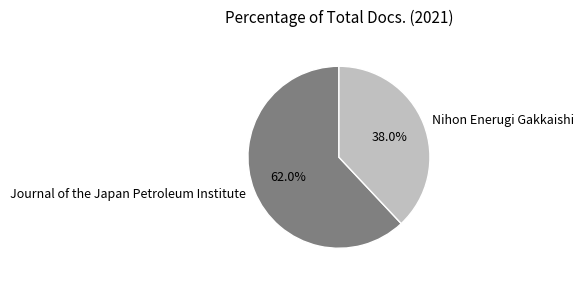

Approximately how many times larger is the value at Nihon Enerugi Gakkaishi compared to Journal of the Japan Petroleum Institute?

0.6